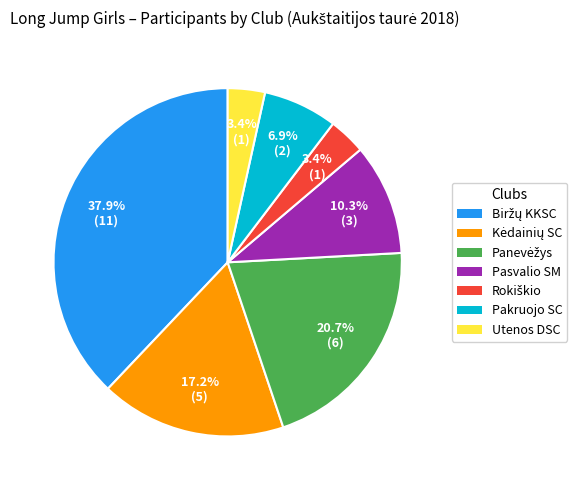

Is there a majority slice in this chart?

No